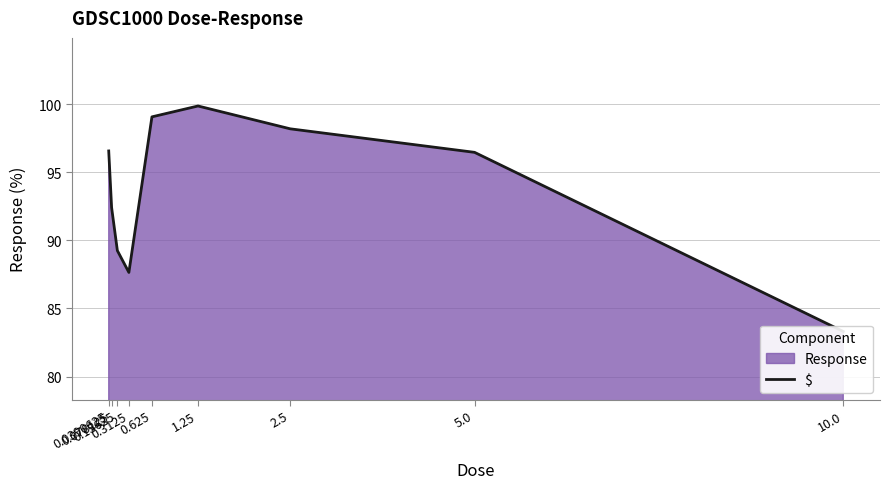

Read the value at 5.0.

96.5